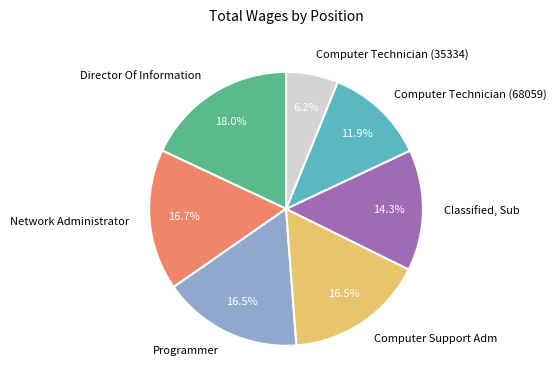

The Network Administrator slice represents 17% of the pie. True or false?

True